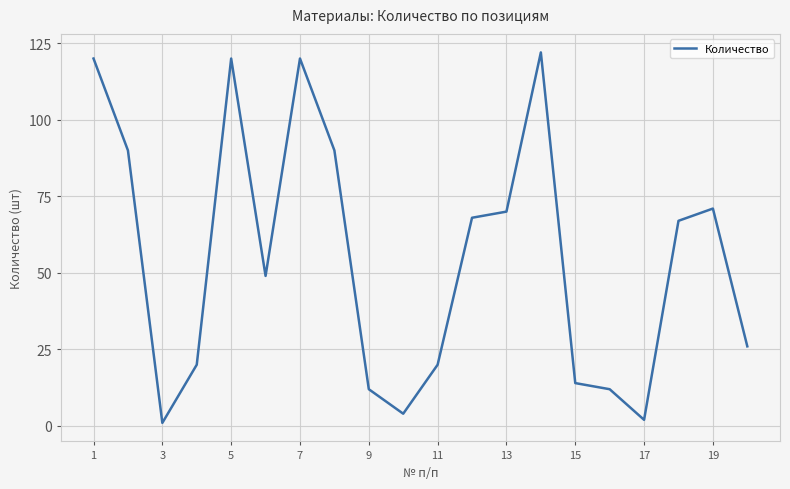

What is the difference between the maximum and minimum values?

121